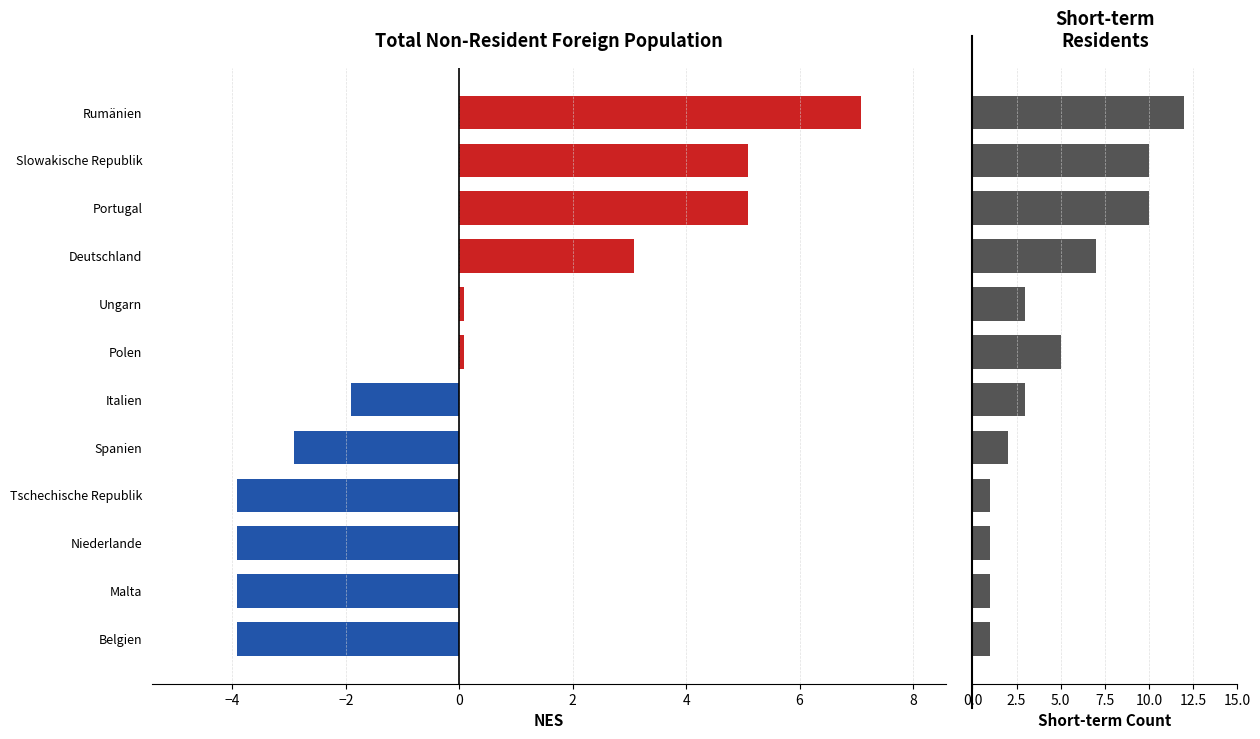

How many groups of bars are there?

12